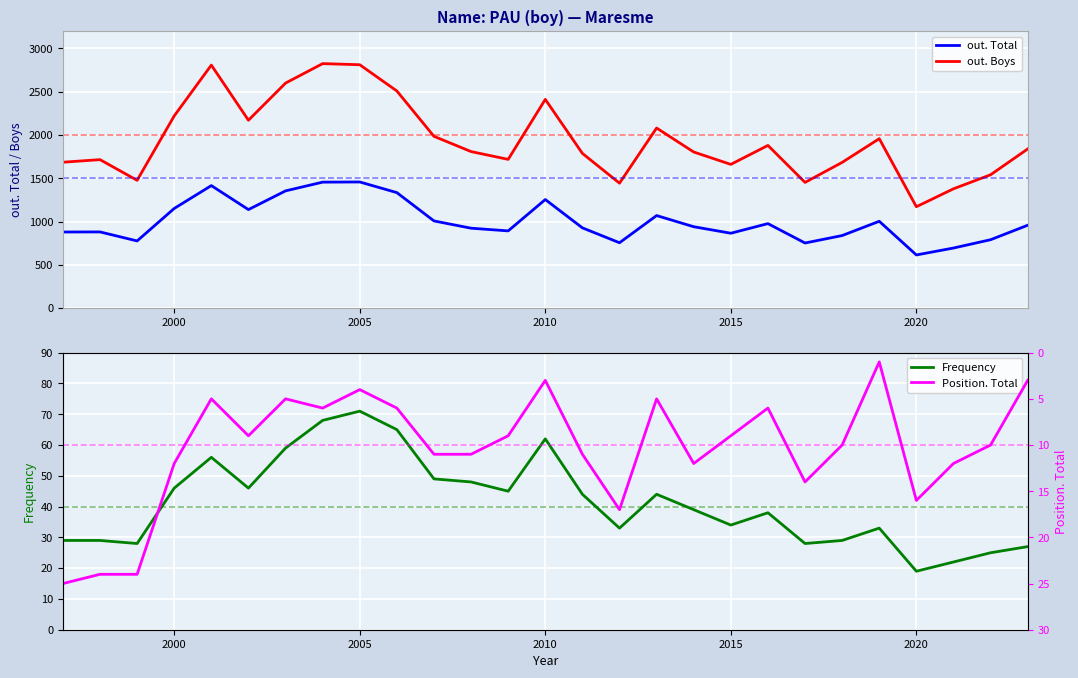

True or false: out. Total has more than 1 interior local peaks.

True